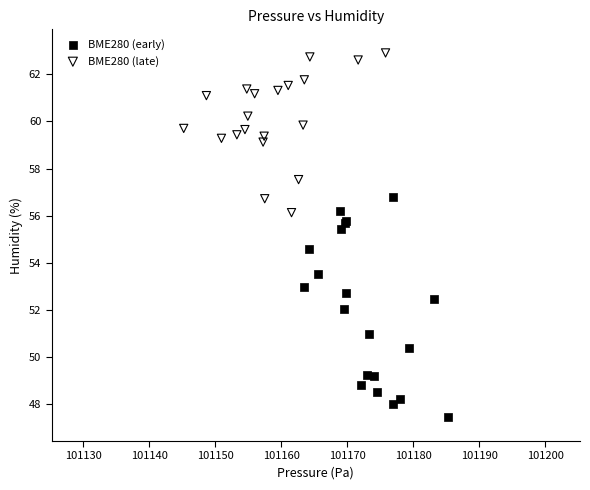

Which series has the widest spread of Y values?

BME280 (early)